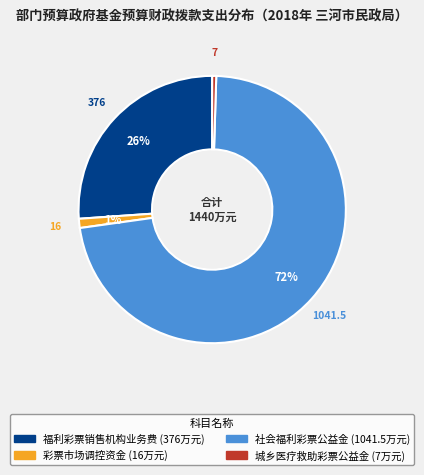

To the nearest percent, what is the average slice percentage?

25%